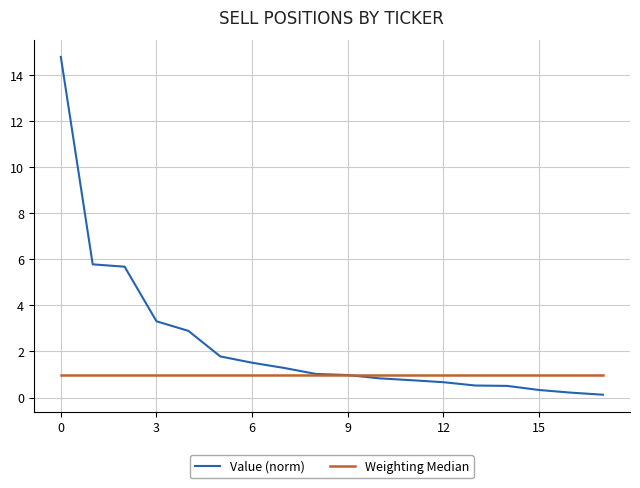

Which series has the largest total across all categories?

Value (norm)